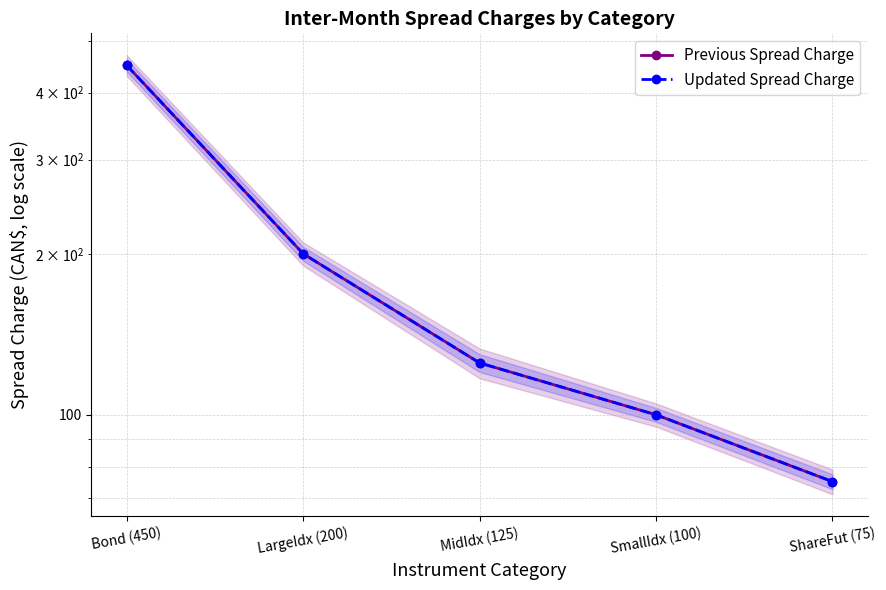

Reading left to right, extract all data points from this chart.

Previous Spread Charge: 450	200	125	100	75
Updated Spread Charge: 450	200	125	100	75